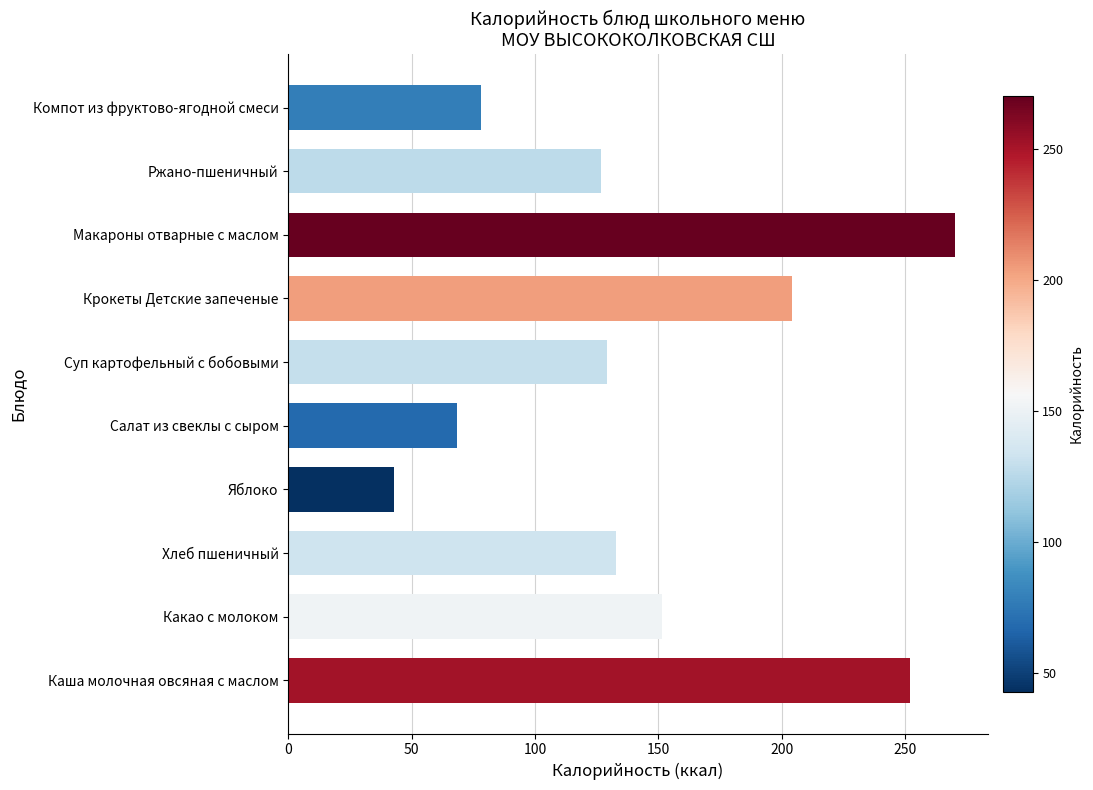

Reading bottom to top, extract all data points from this chart.

Каша молочная овсяная с маслом=252.0	Какао с молоком=151.5	Хлеб пшеничный=133.0	Яблоко=42.7	Салат из свеклы с сыром=68.3	Суп картофельный с бобовыми=129.2	Крокеты Детские запеченые=204.0	Макароны отварные с маслом=270.0	Ржано-пшеничный=126.7	Компот из фруктово-ягодной смеси=78.2